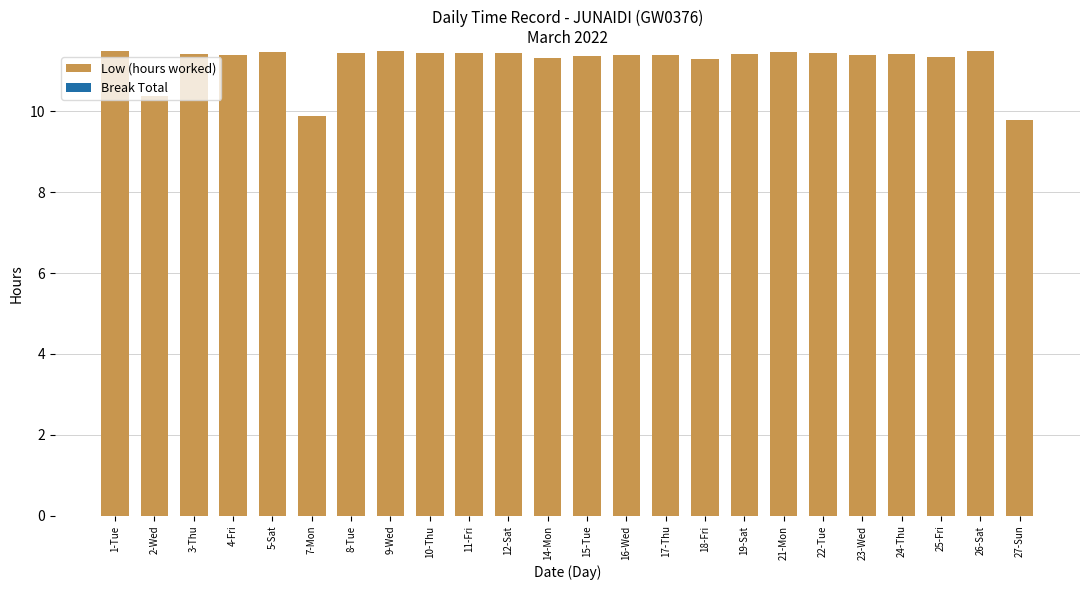

How many categories are shown in the chart?

24